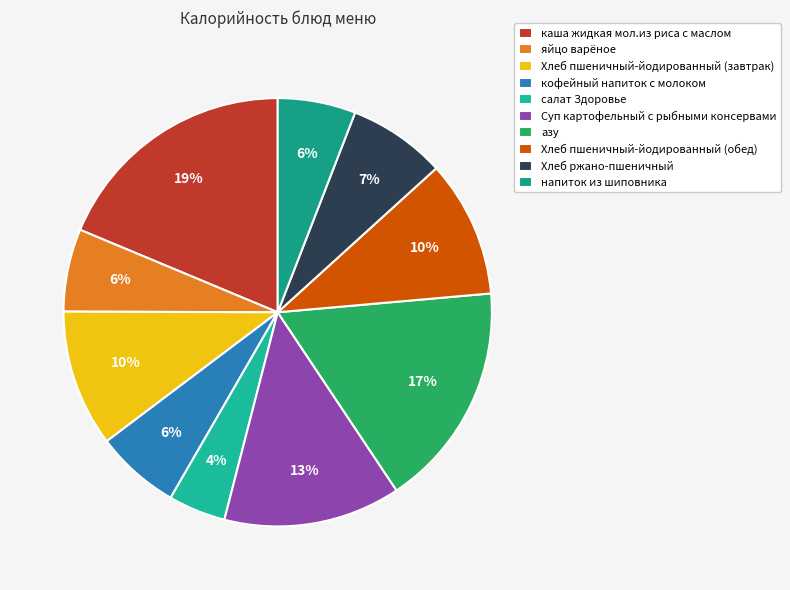

The кофейный напиток с молоком slice represents 21% of the pie. True or false?

False